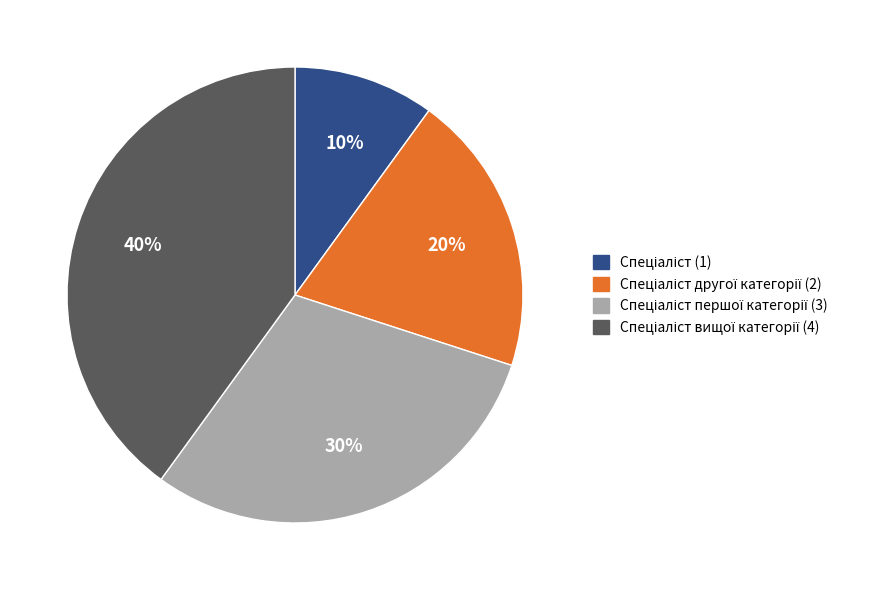

Is there any slice that represents more than half of the pie?

No